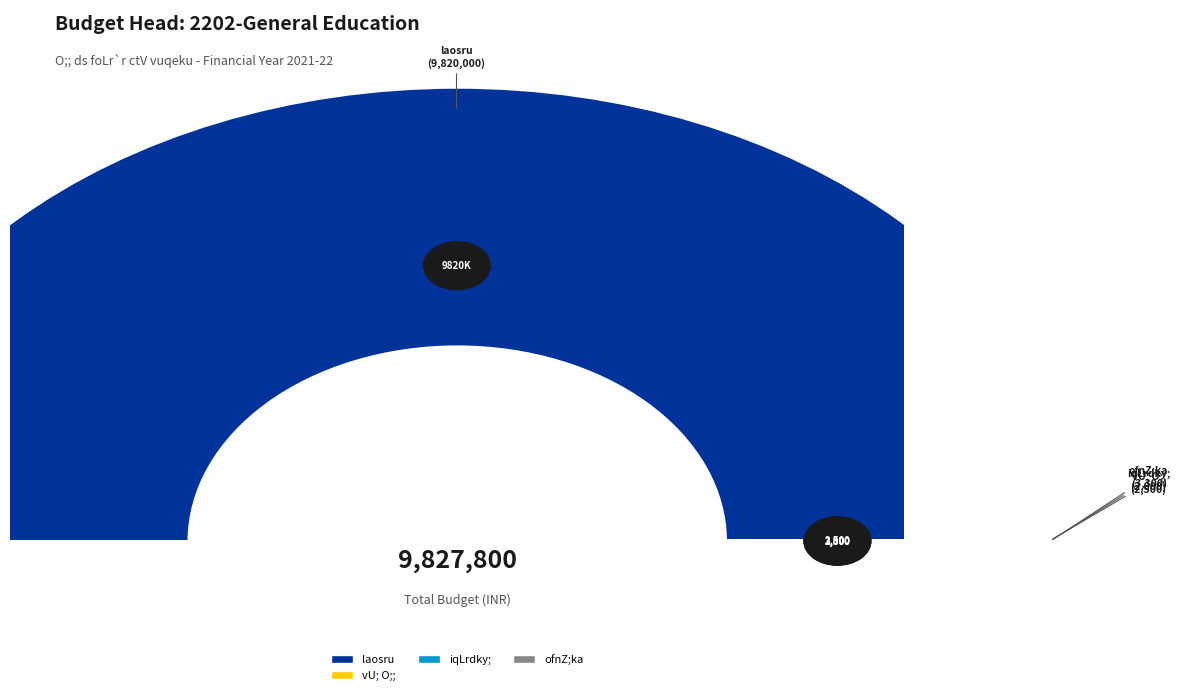

Is the sum of vU; O;; and ofnZ;ka greater than half?

No